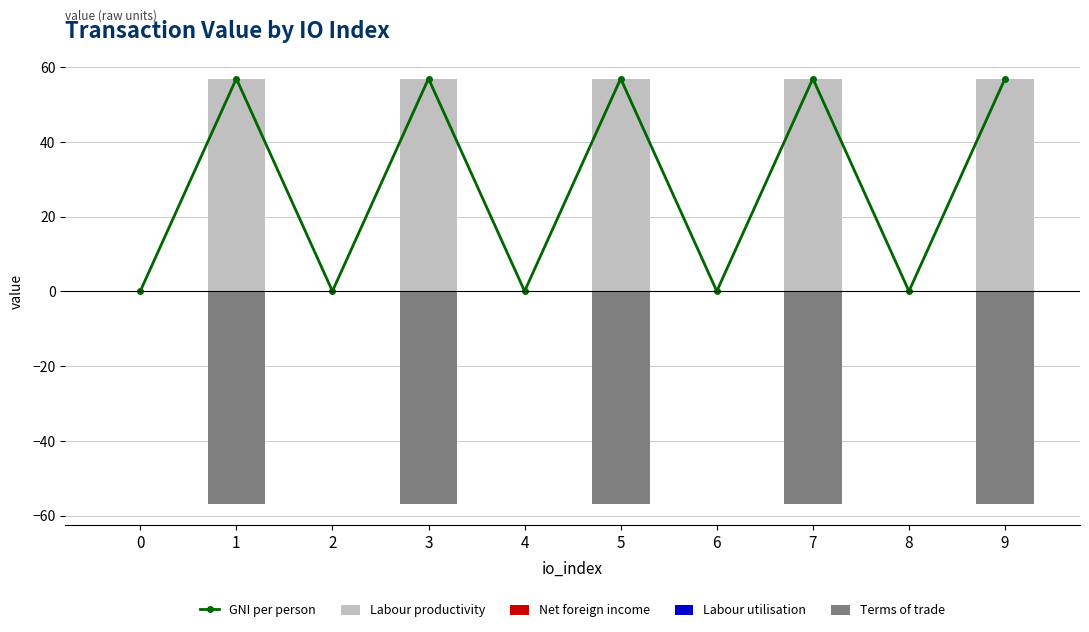

What is the difference between the Terms of trade values at 4 and 3?

56.9